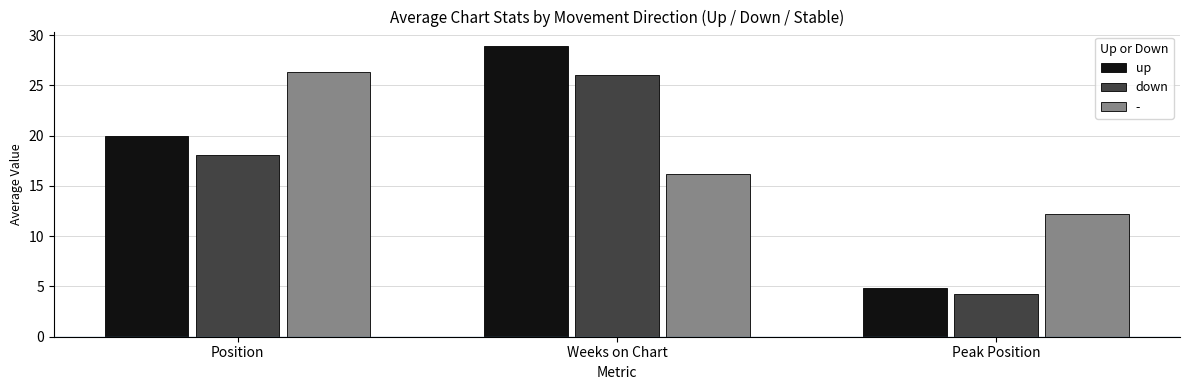

What is the label of the 2nd bar from the left?

Weeks on Chart